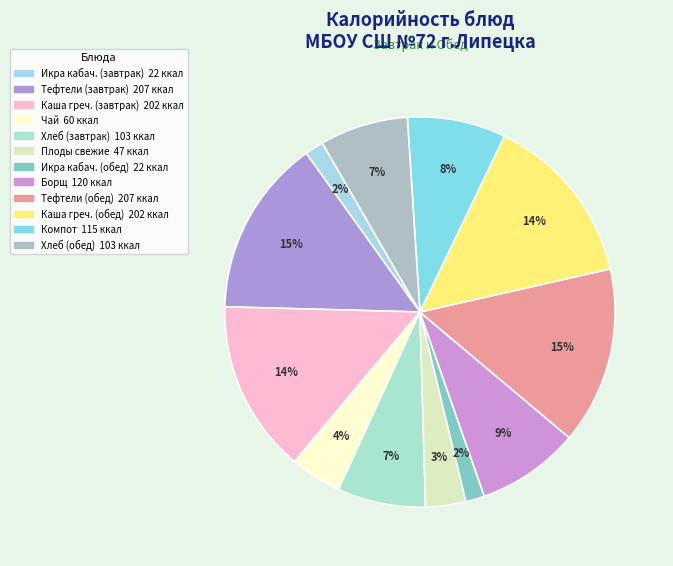

Is there any slice that represents more than half of the pie?

No